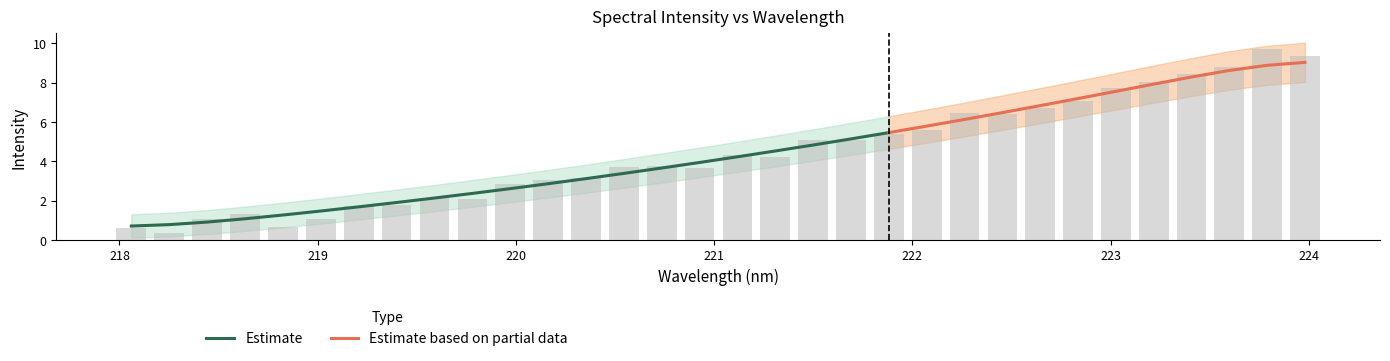

List the labels in order of value, smallest first.

218.2508, 218.0596, 218.8244, 219.0156, 218.442, 218.6332, 219.2067, 219.3979, 219.7801, 219.589, 219.9712, 220.1623, 220.3533, 220.9264, 220.5444, 220.7354, 221.3083, 221.1174, 221.4993, 221.6902, 221.8812, 222.0721, 222.4538, 222.263, 222.6447, 222.8355, 223.0264, 223.2172, 223.408, 223.5987, 223.9802, 223.7895